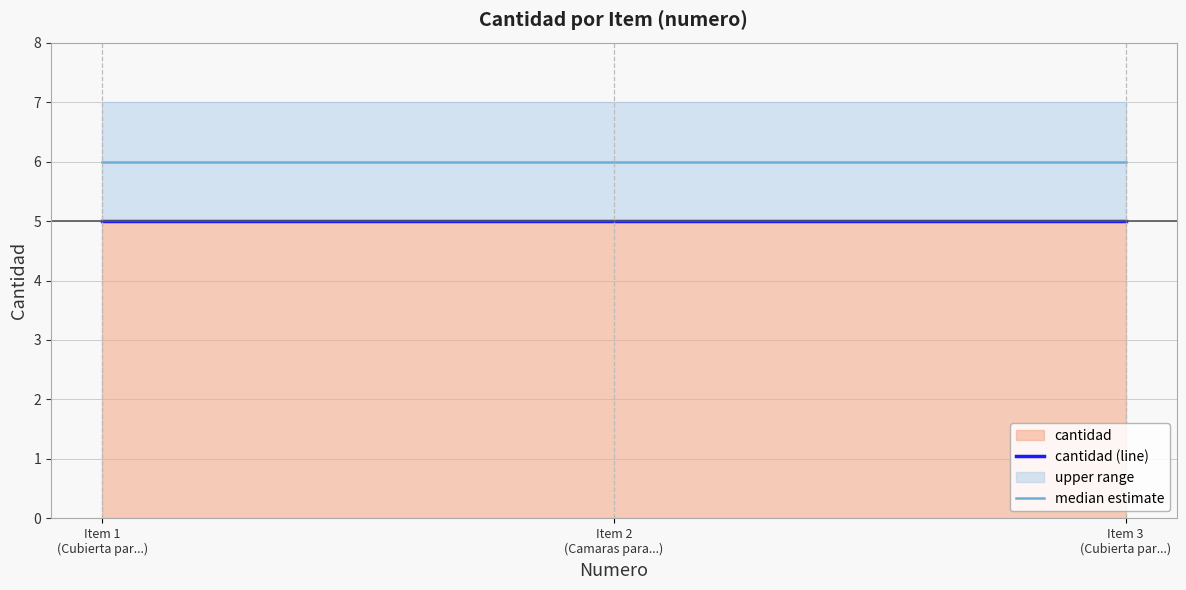

Reading left to right, list all the values displayed in this chart.

cantidad (line): 5	5	5
median estimate: 6	6	6